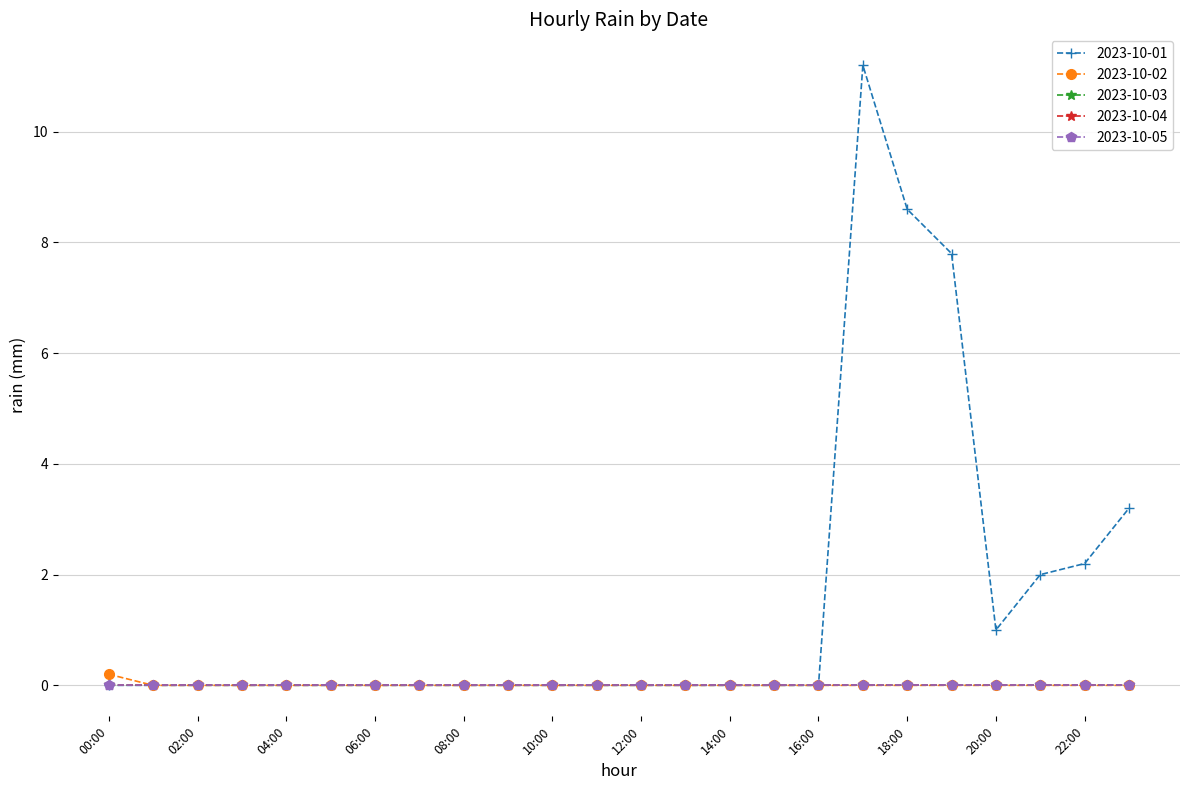

How many 2023-10-02 values are between 0 and 1?

24